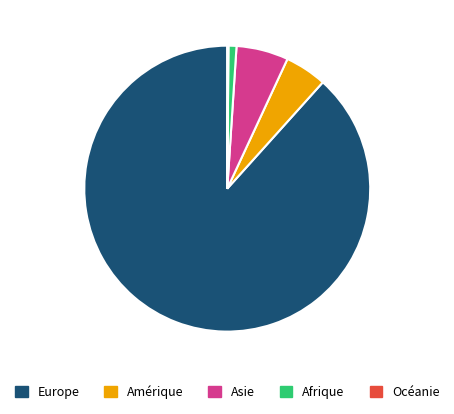

True or false: Amérique accounts for 5% of the total.

True